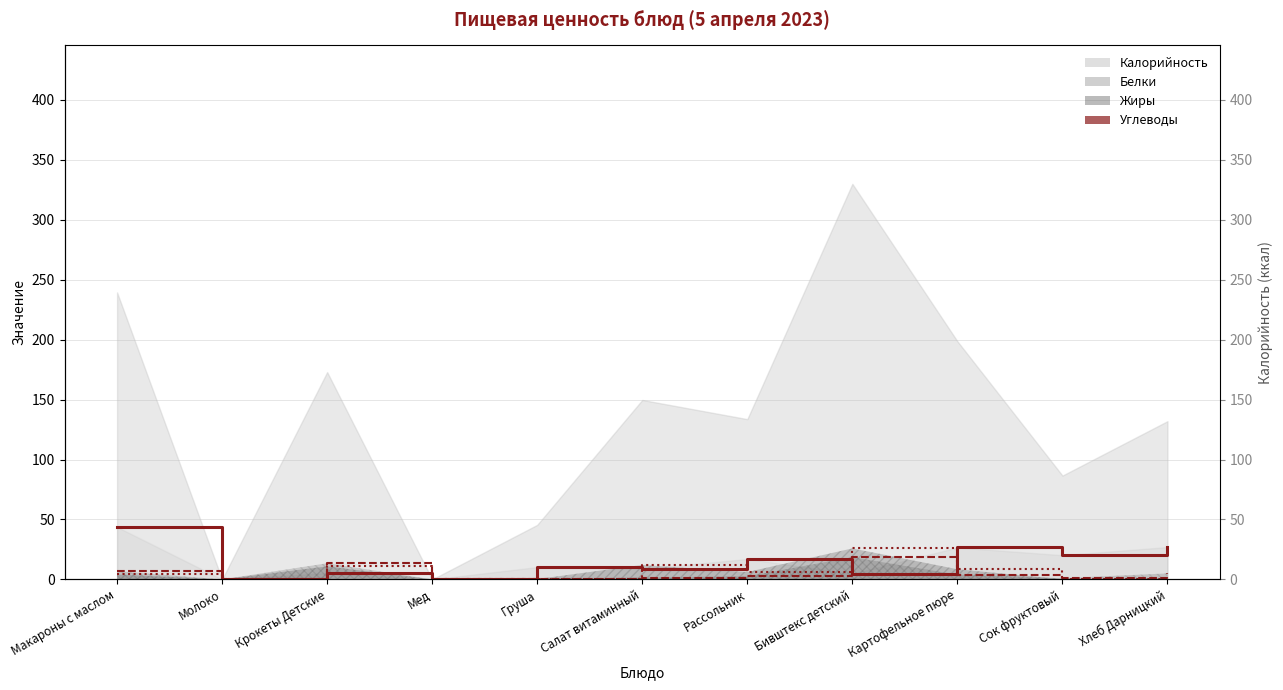

What is the value of the Белки point at the 11th from the left?

5.0